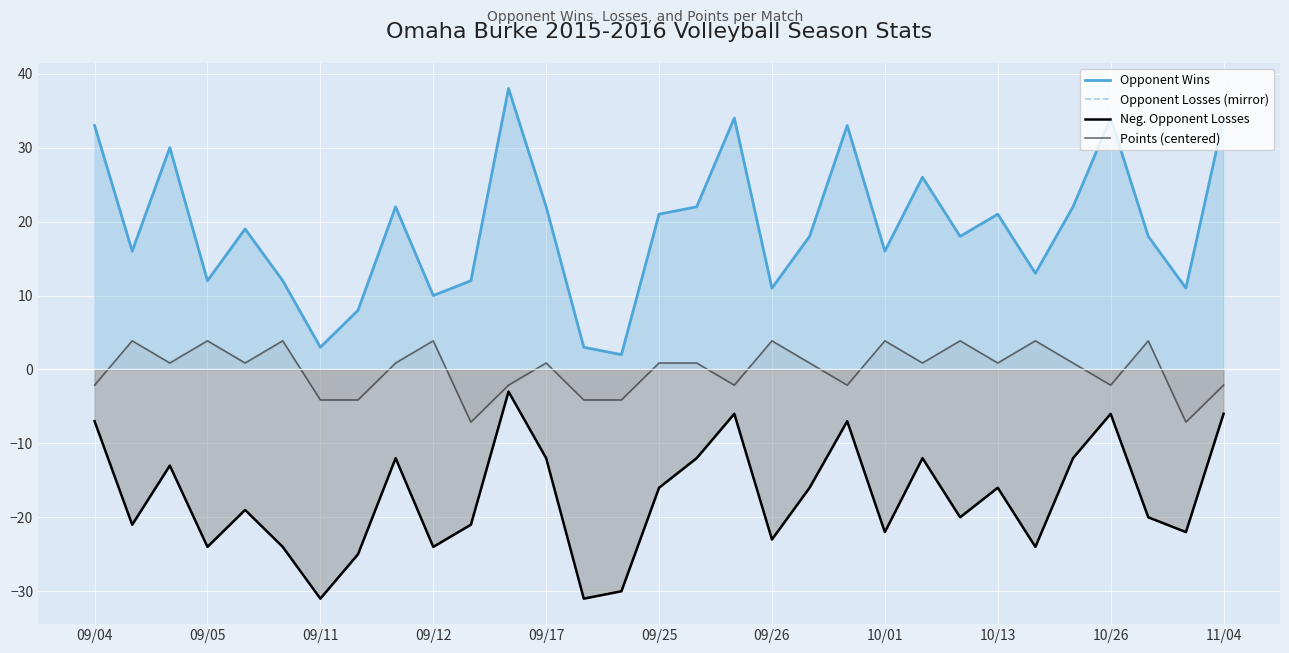

What is the maximum value shown in the chart?

38.0